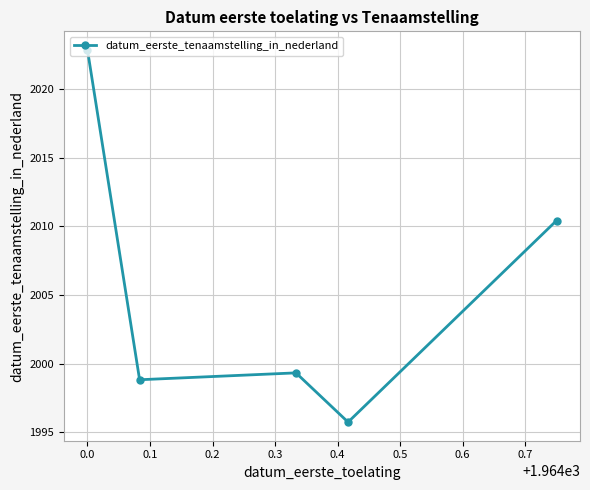

How many interior local valleys (lower than both neighbors) does the data have?

2